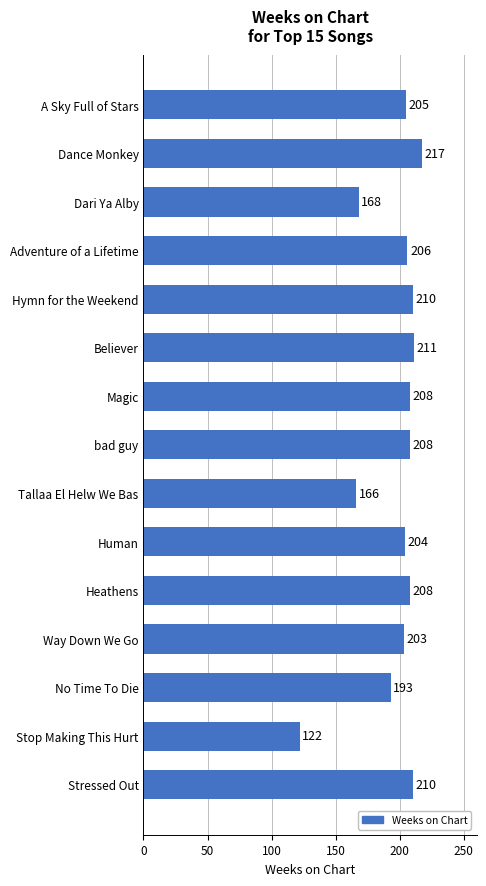

Is it true that the value at Stop Making This Hurt is 213?

False